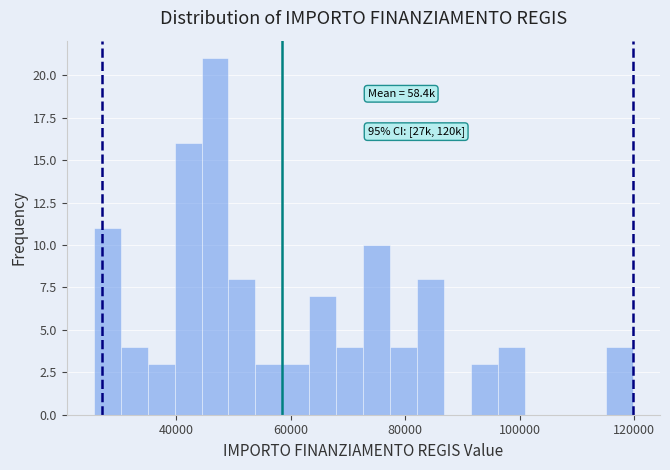

Read against the x-axis, roughly where is the centre of the tallest bar?

46000